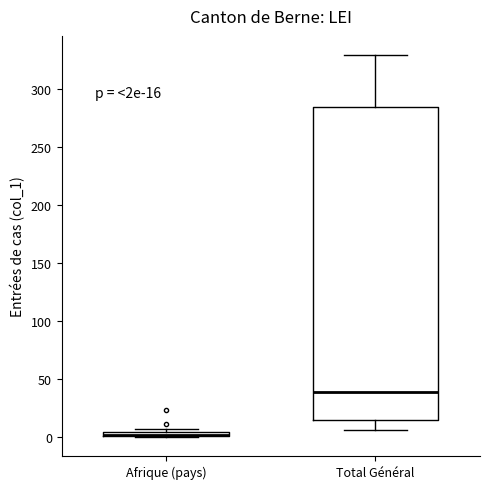

Comparing the boxes themselves (not the whiskers), which one is the tallest?

Total Général